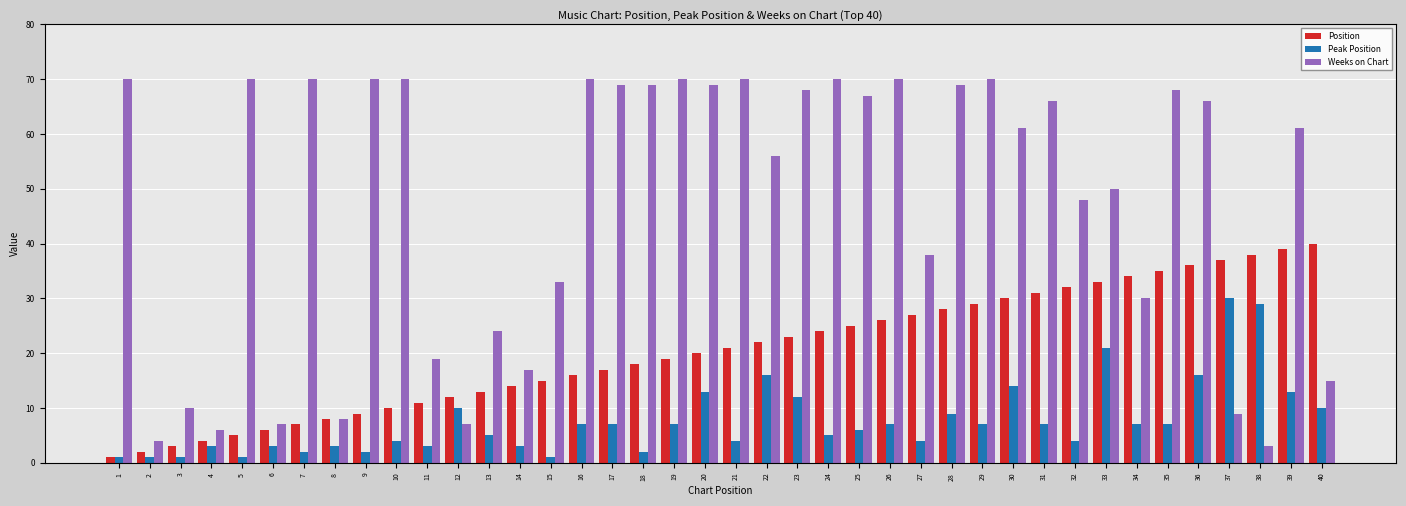

Is it true that Peak Position equals 7 at 26?

True